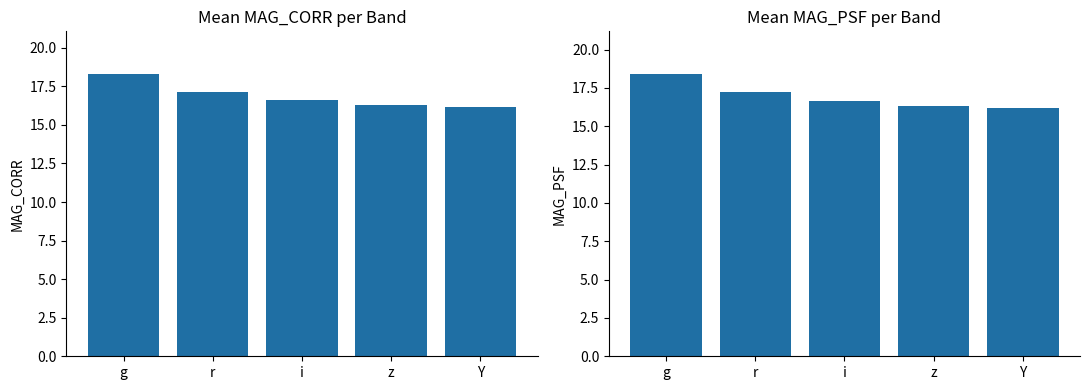

What is the value of the MAG_PSF bar at the 4th from the left?

16.3